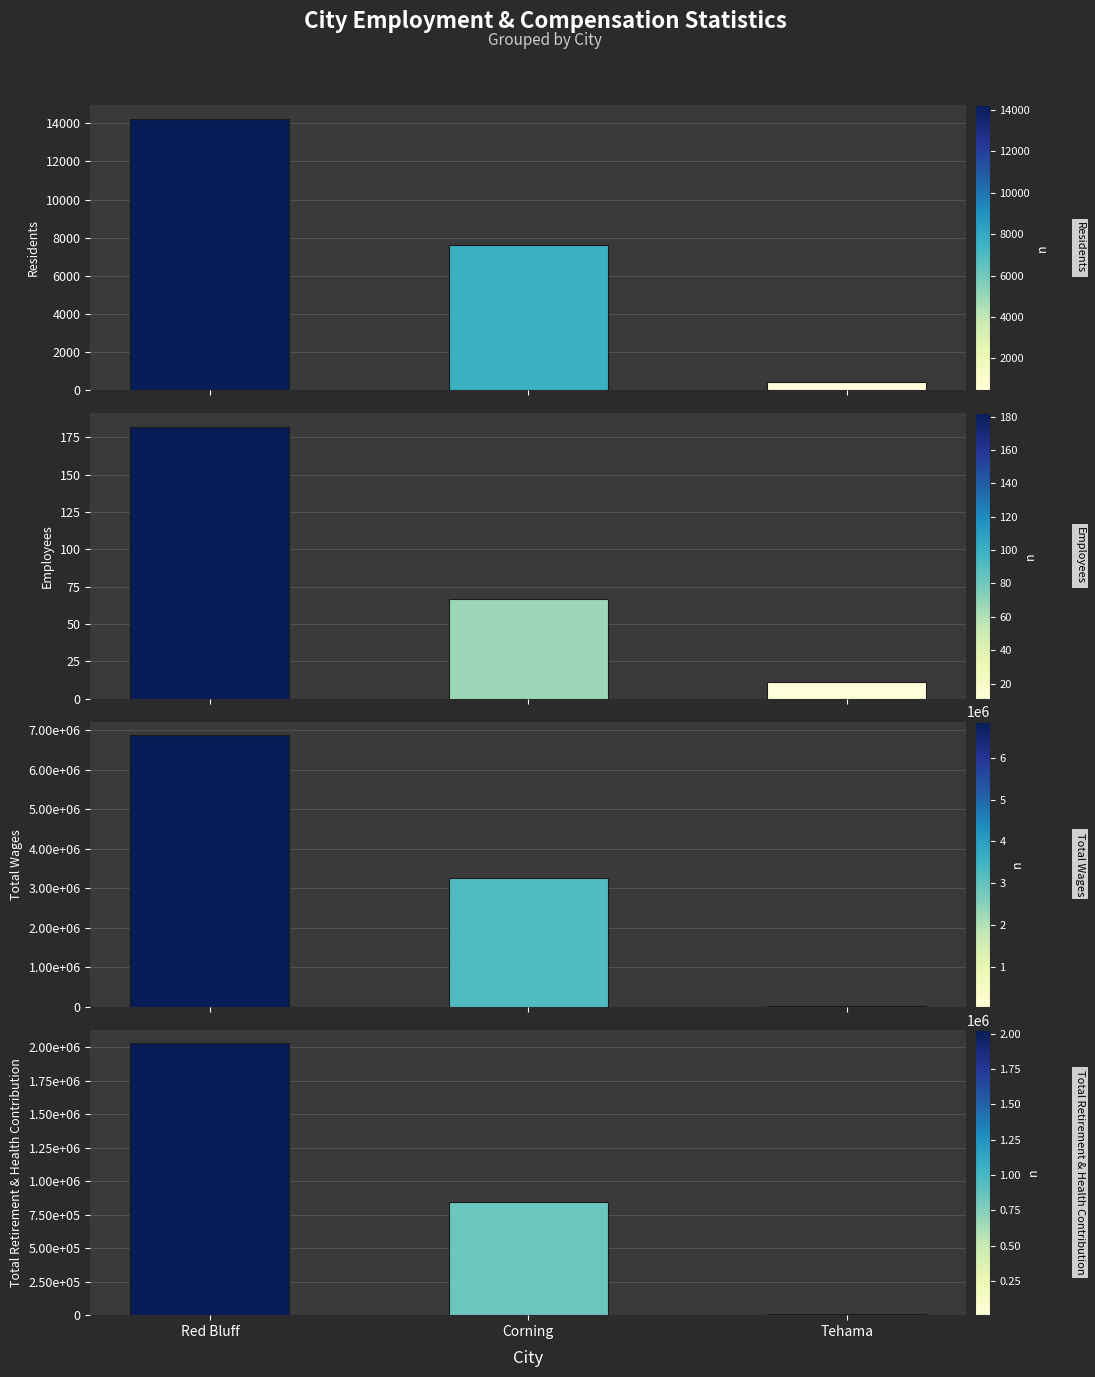

The value of Residents at Corning is 7620. True or false?

True